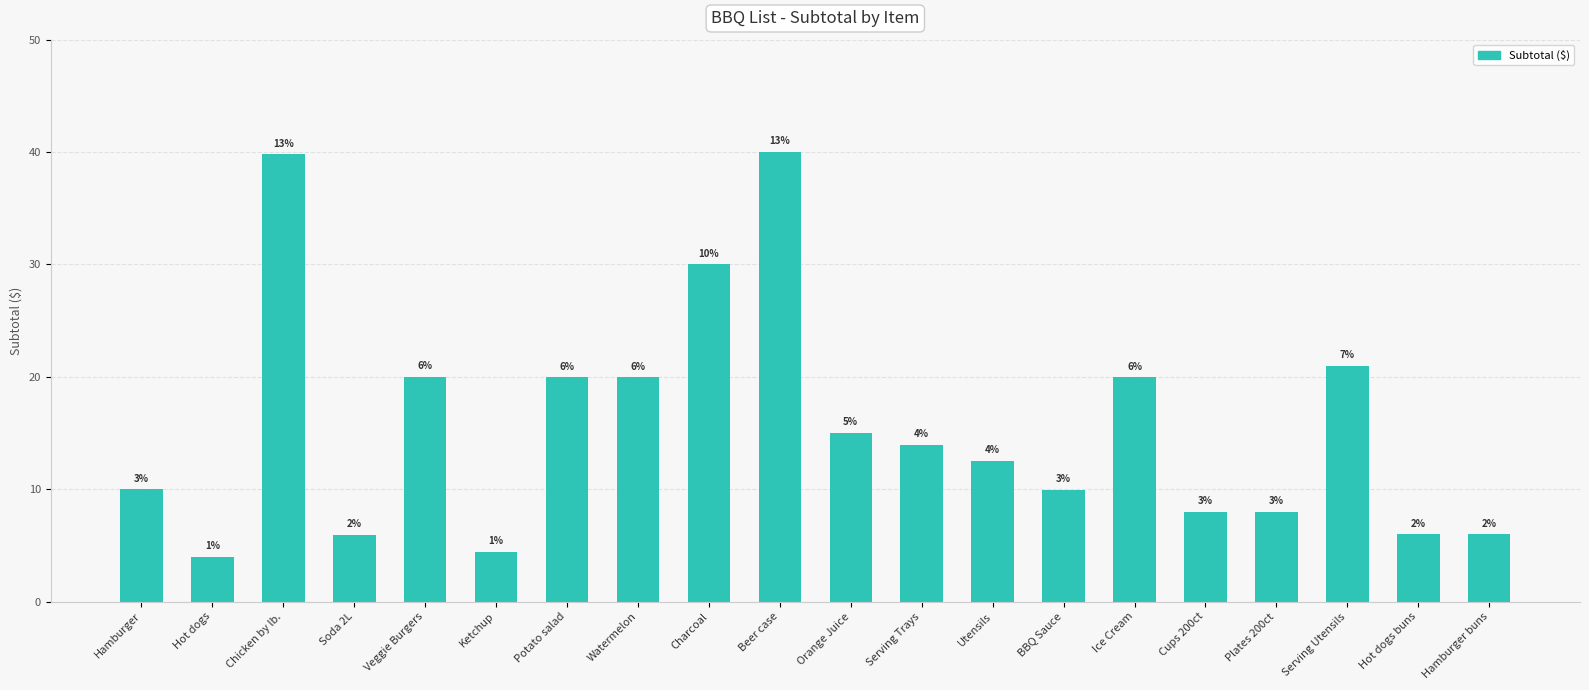

What is the minimum value shown in the chart?

4.0